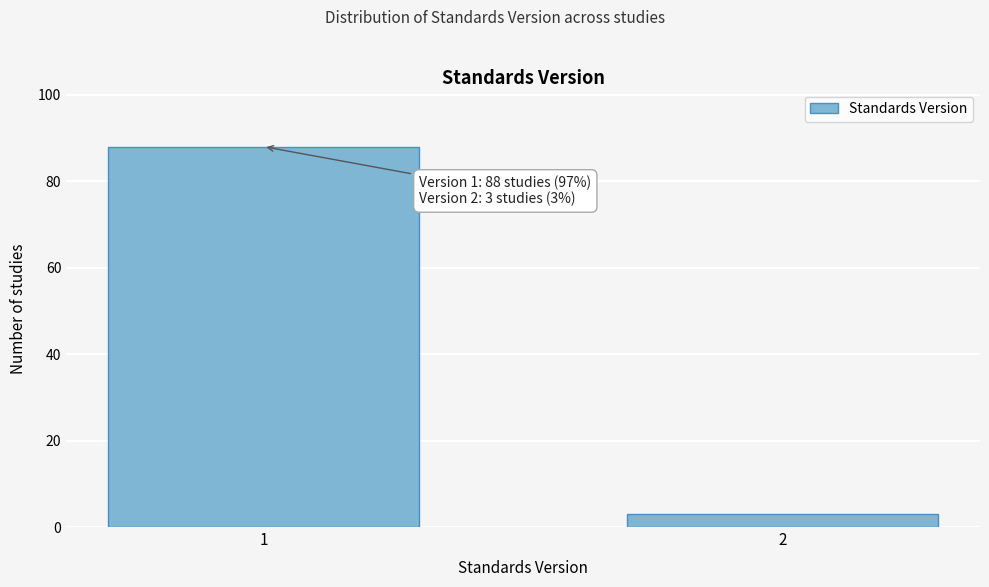

Reading left to right, list all the values displayed in this chart.

1=88	2=3